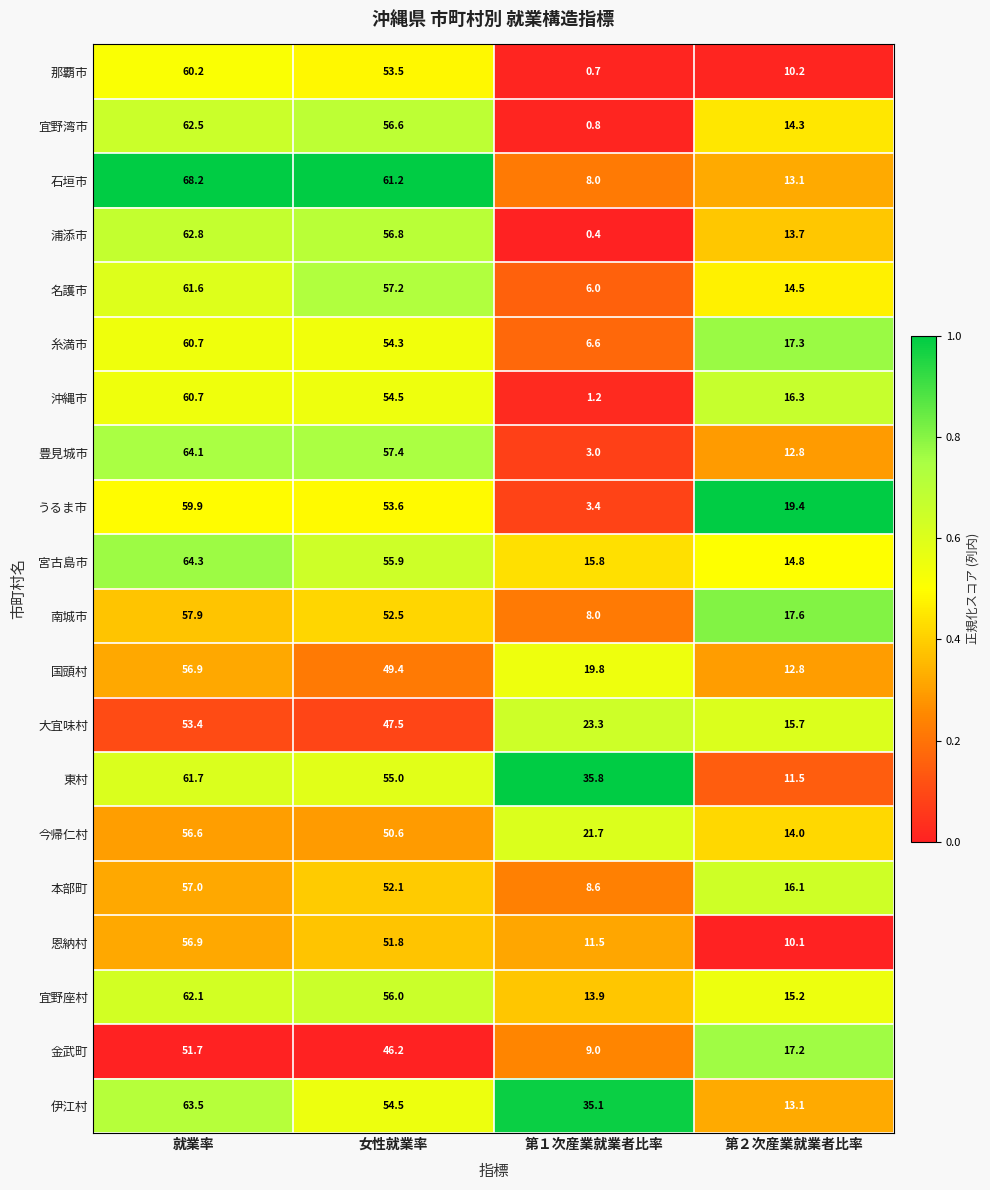

At which category does the chart reach its minimum across all series?

第１次産業就業者比率